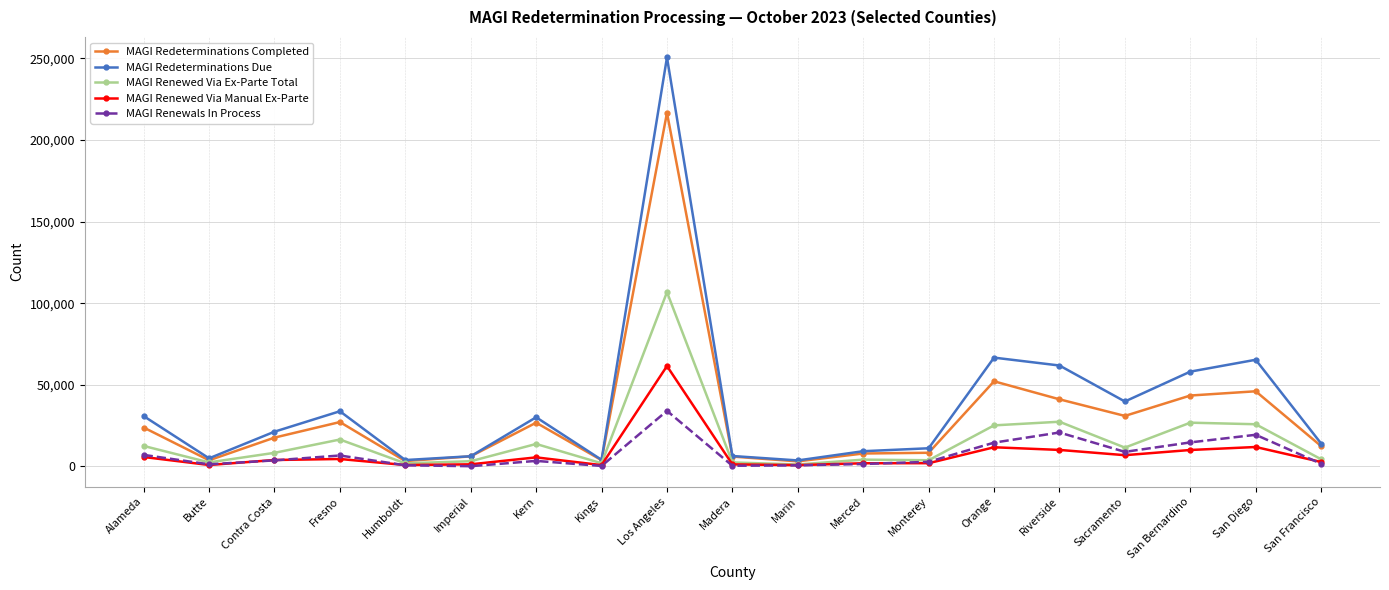

The value of MAGI Renewals In Process at San Diego is 32087. True or false?

False